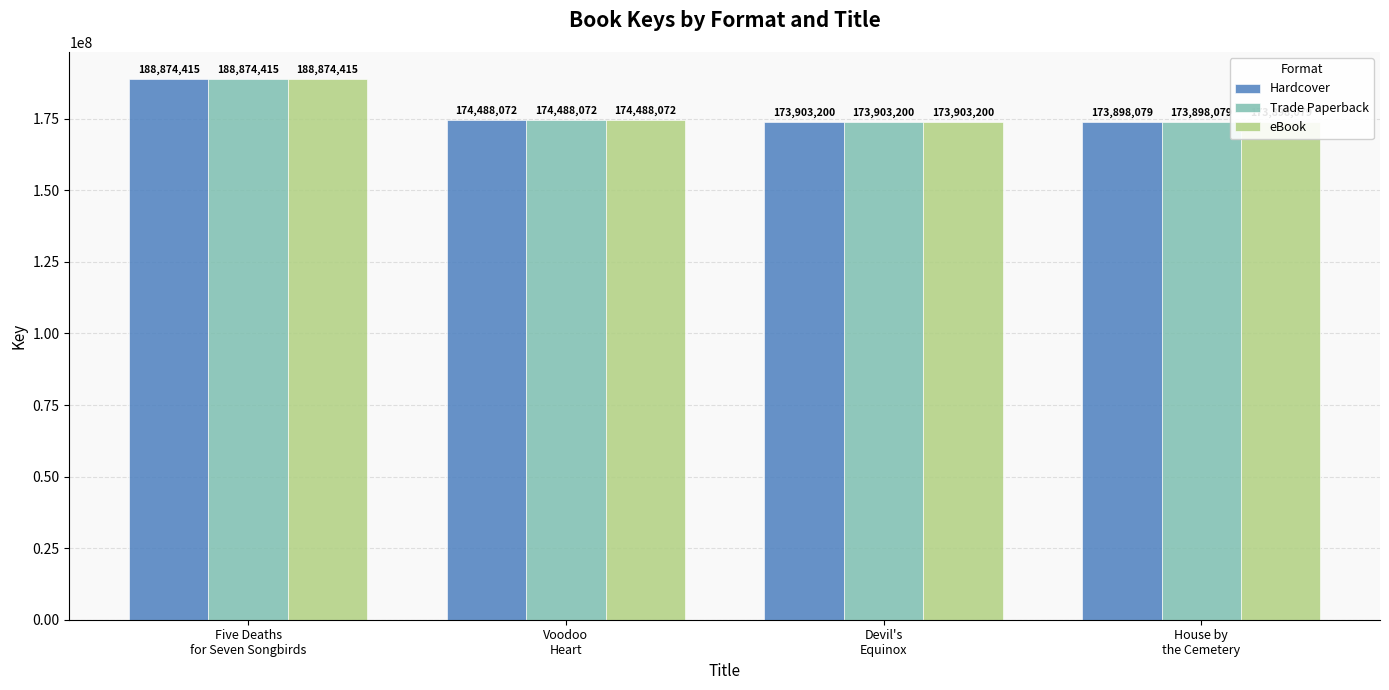

Which series changed the most between Five Deaths
for Seven Songbirds and Devil's
Equinox?

Hardcover